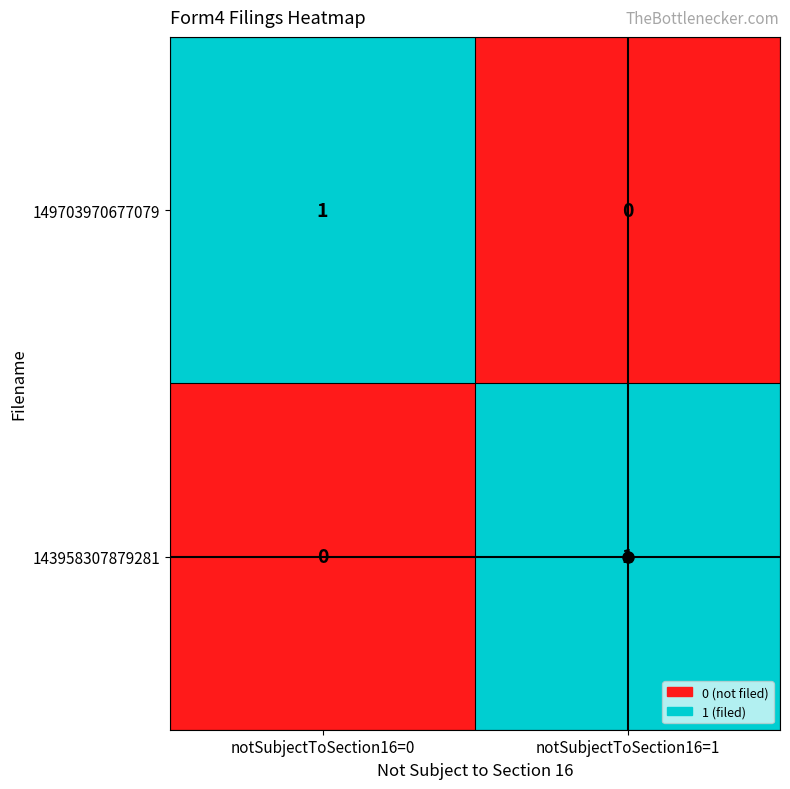

What is the total value across all series at notSubjectToSection16=0?

1